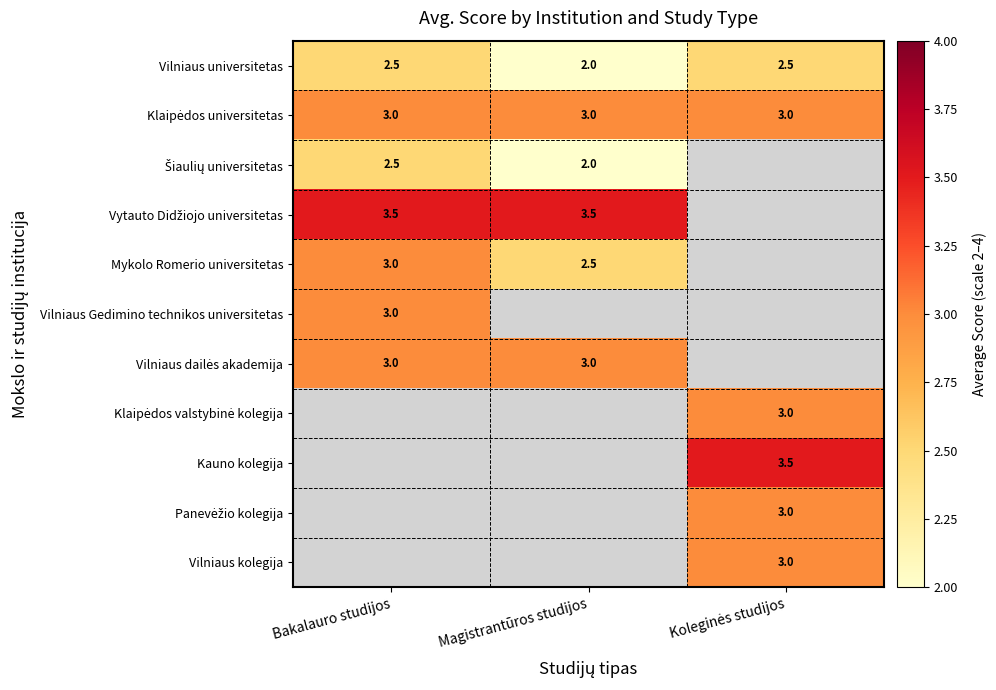

What is the sum of all Vilniaus universitetas values?

7.0